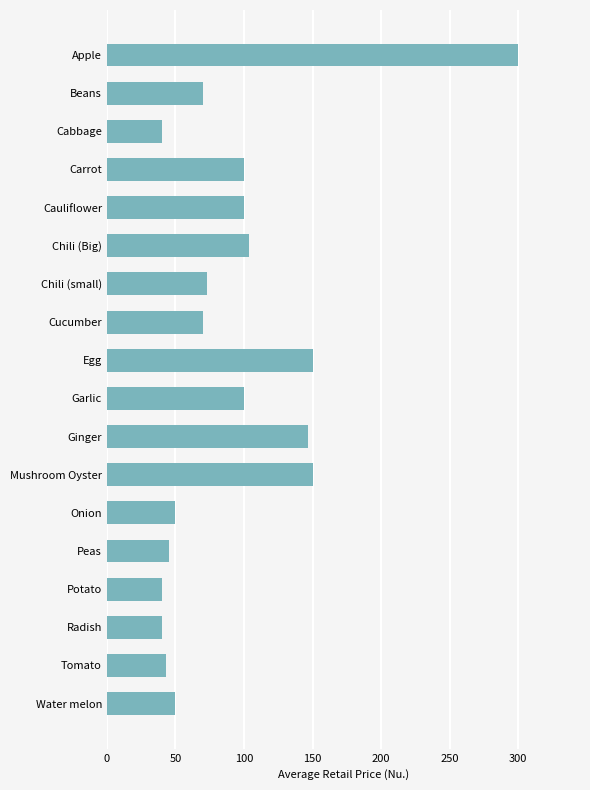

Approximately how many times larger is the value at Radish compared to Tomato?

0.9